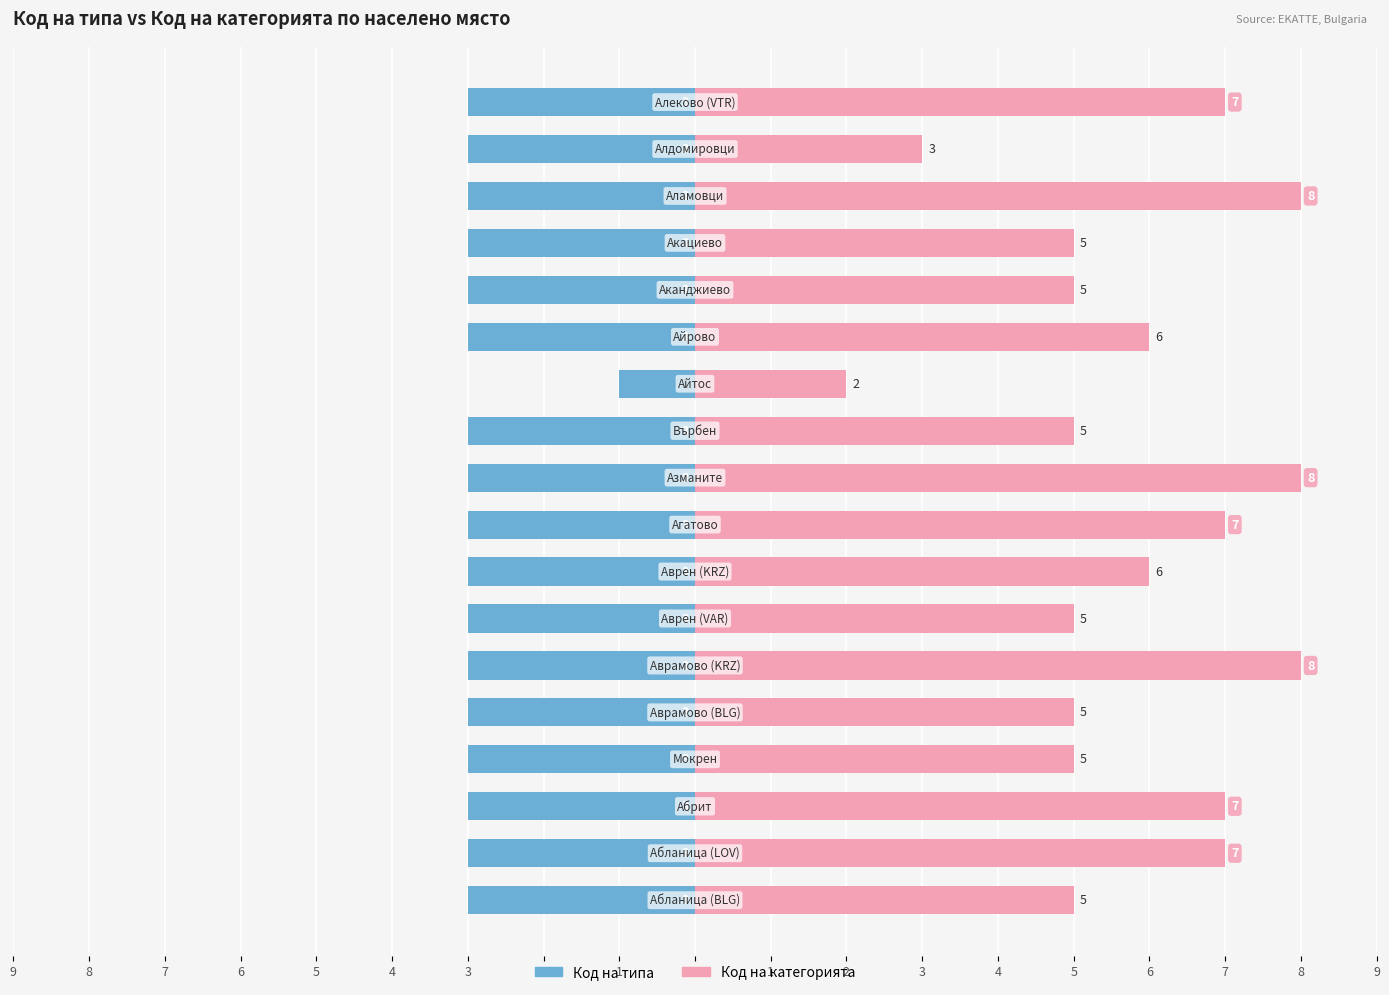

What is the average value of the Код на категорията series?

6